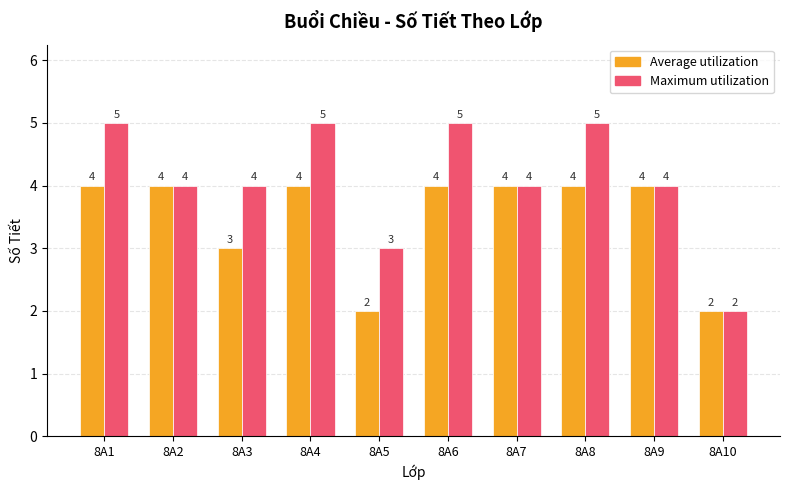

Reading left to right, transcribe all the data shown in this chart.

Average utilization: 8A1=4	8A2=4	8A3=3	8A4=4	8A5=2	8A6=4	8A7=4	8A8=4	8A9=4	8A10=2
Maximum utilization: 8A1=5	8A2=4	8A3=4	8A4=5	8A5=3	8A6=5	8A7=4	8A8=5	8A9=4	8A10=2